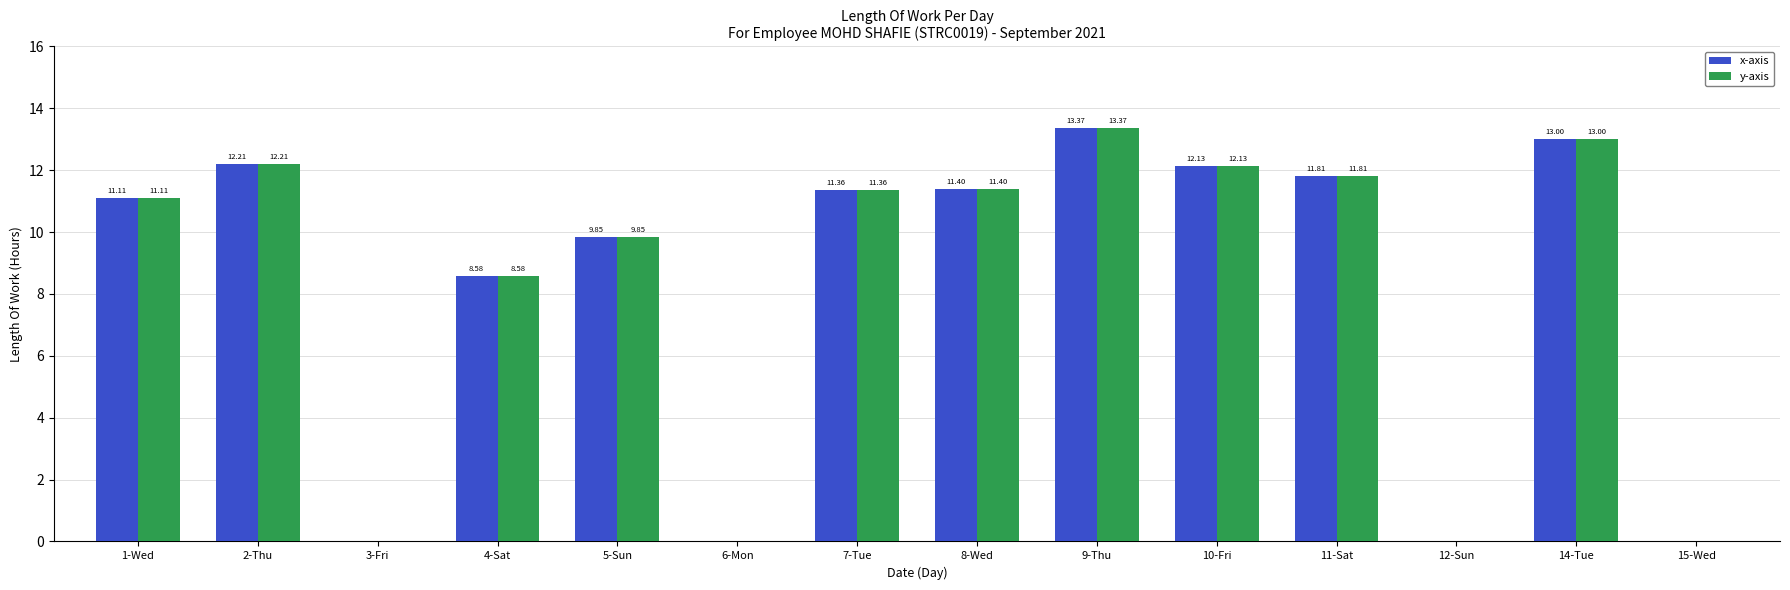

The value of x-axis at 8-Wed is 11.4. True or false?

True